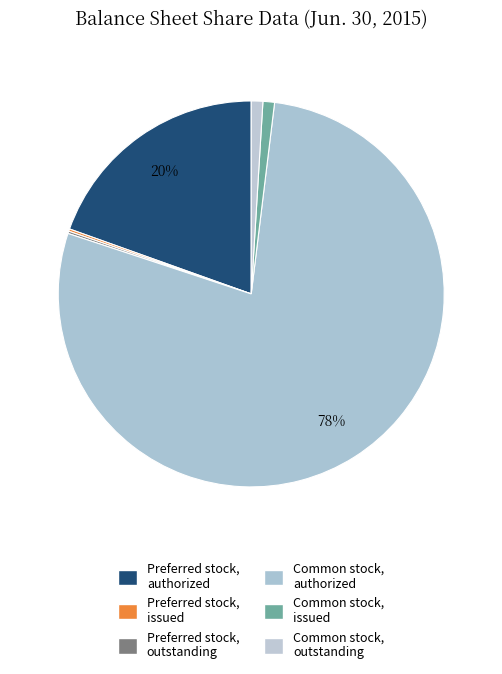

Count the number of slices in the pie.

6